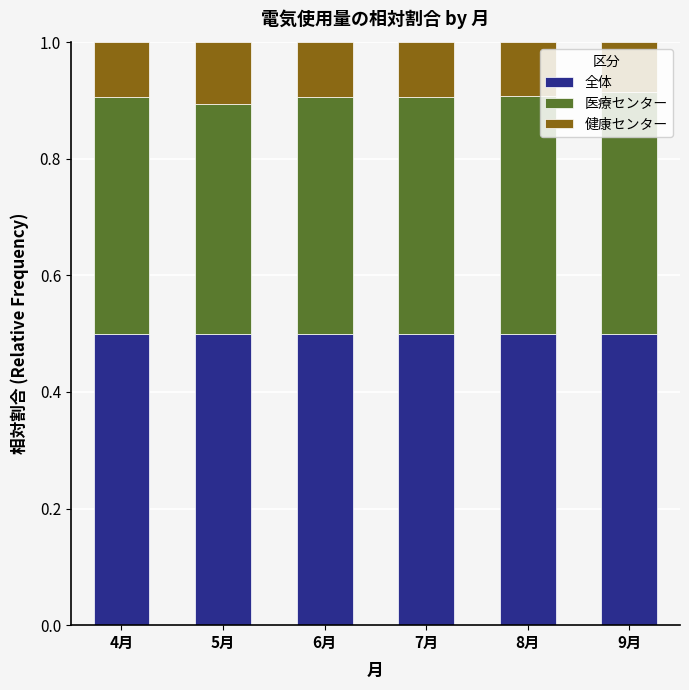

What is the sum of all 全体 values?

3.0